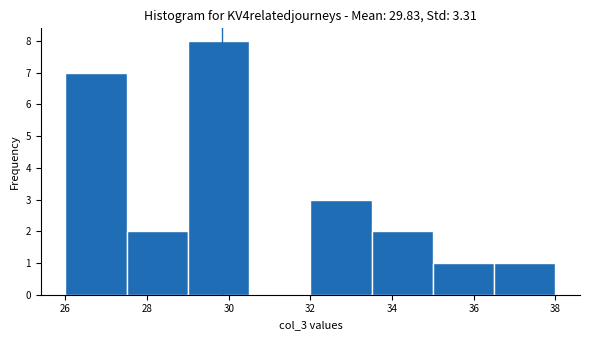

What is the height of the bar covering 27.5 to 29.0 on the x-axis? Neither the bar edges nor the heights are printed on the chart, so give them approximately, as read against the axes.

2